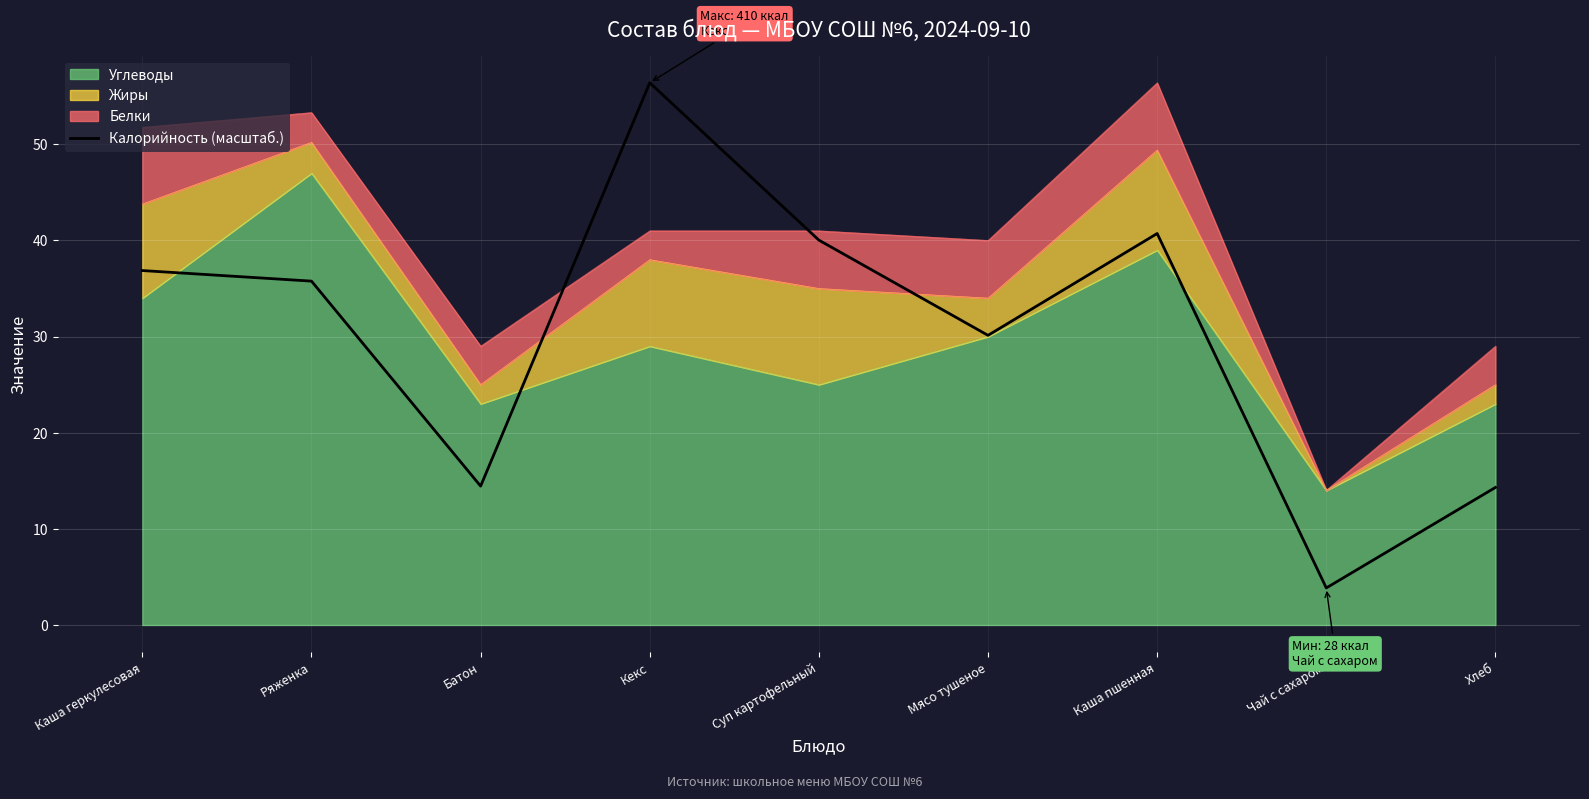

What is the value of the 8th point from the left?

3.9